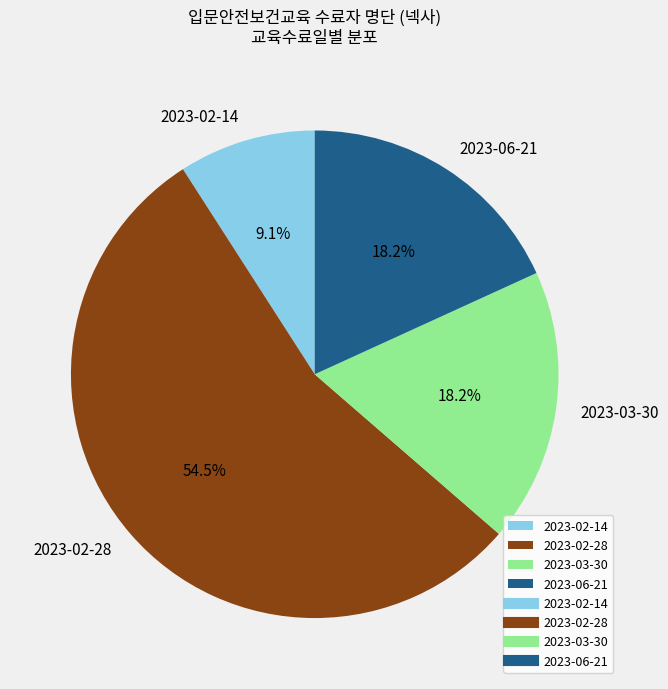

Which category has the biggest portion of the pie?

2023-02-28